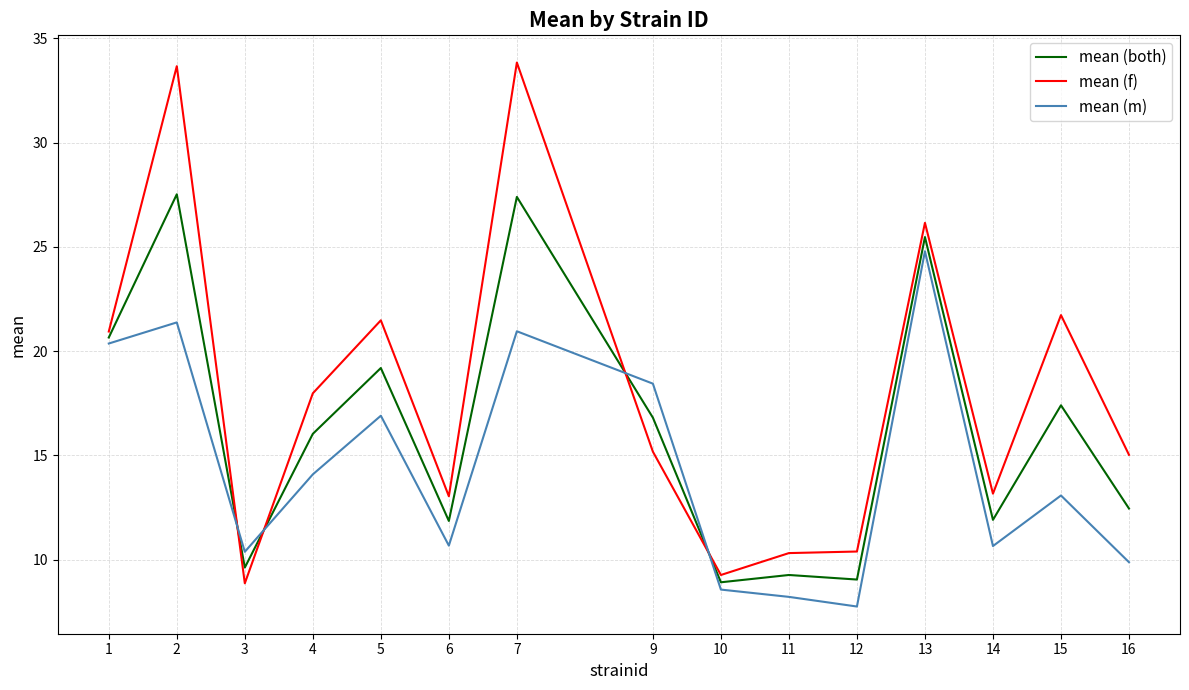

Which series changed the most between 11 and 14?

mean (f)